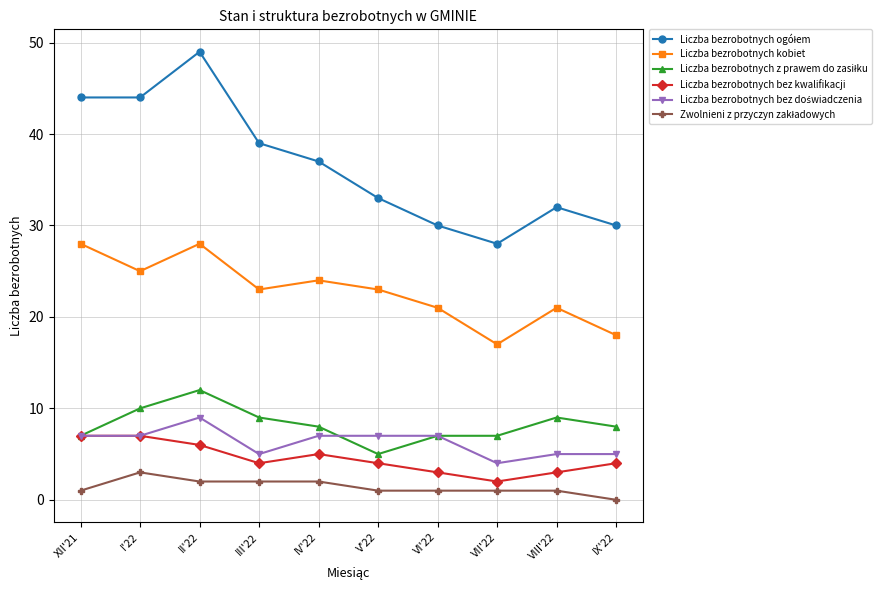

What is the label of the 2nd point from the left?

I'22